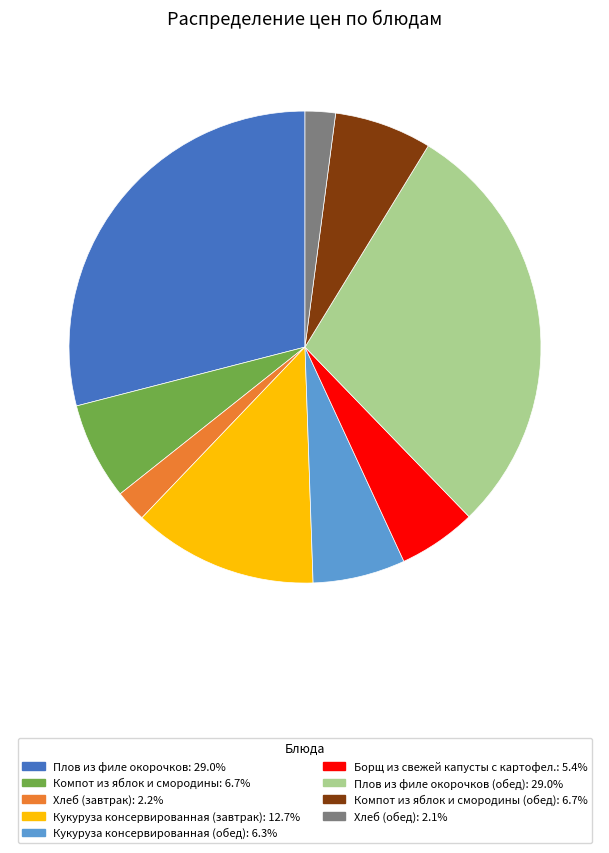

Is there any slice that represents more than half of the pie?

No